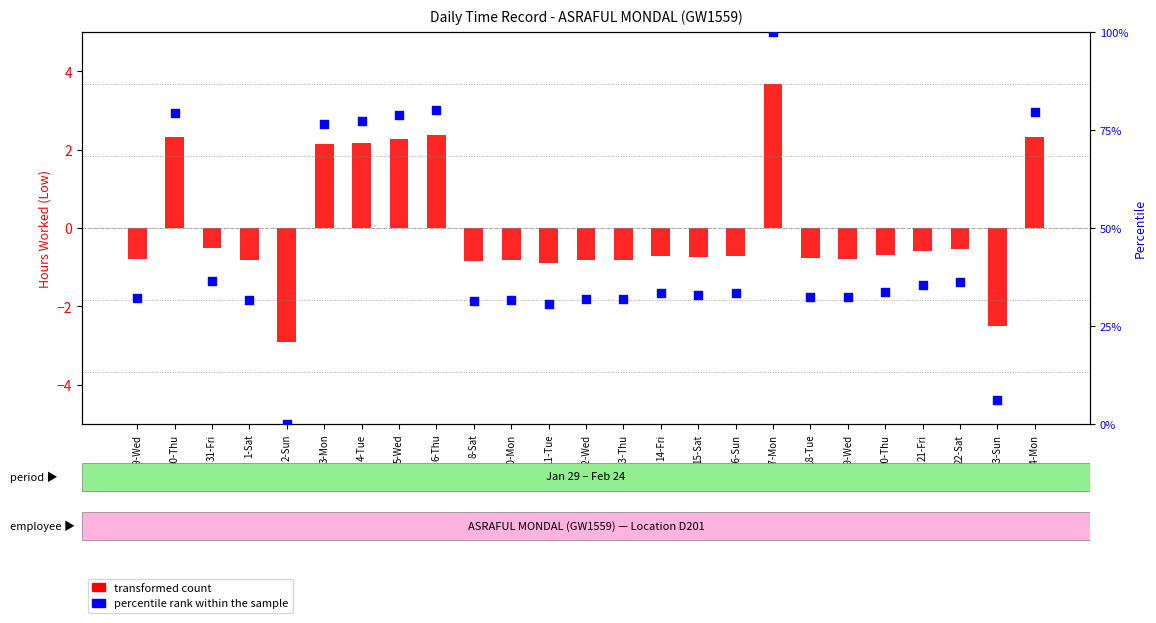

At which category is the sum across all series the highest?

17-Mon